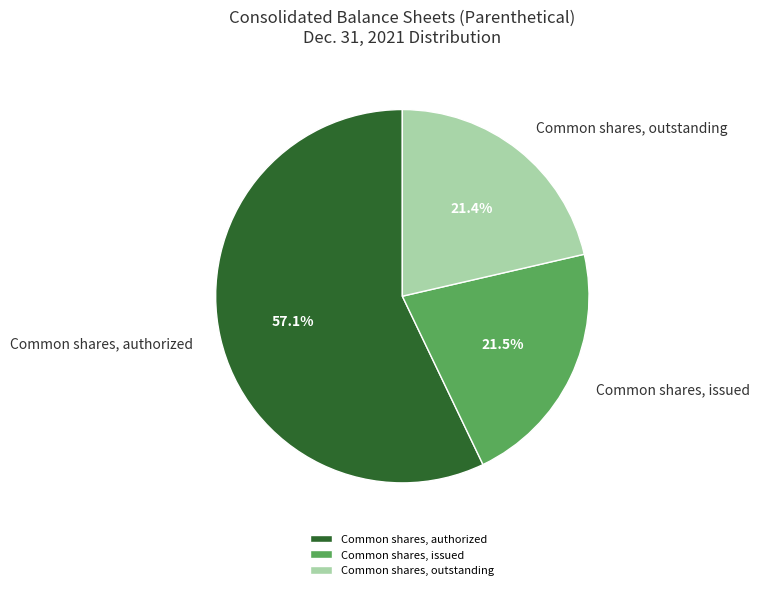

Which has a higher value, Common shares, authorized or Common shares, outstanding?

Common shares, authorized